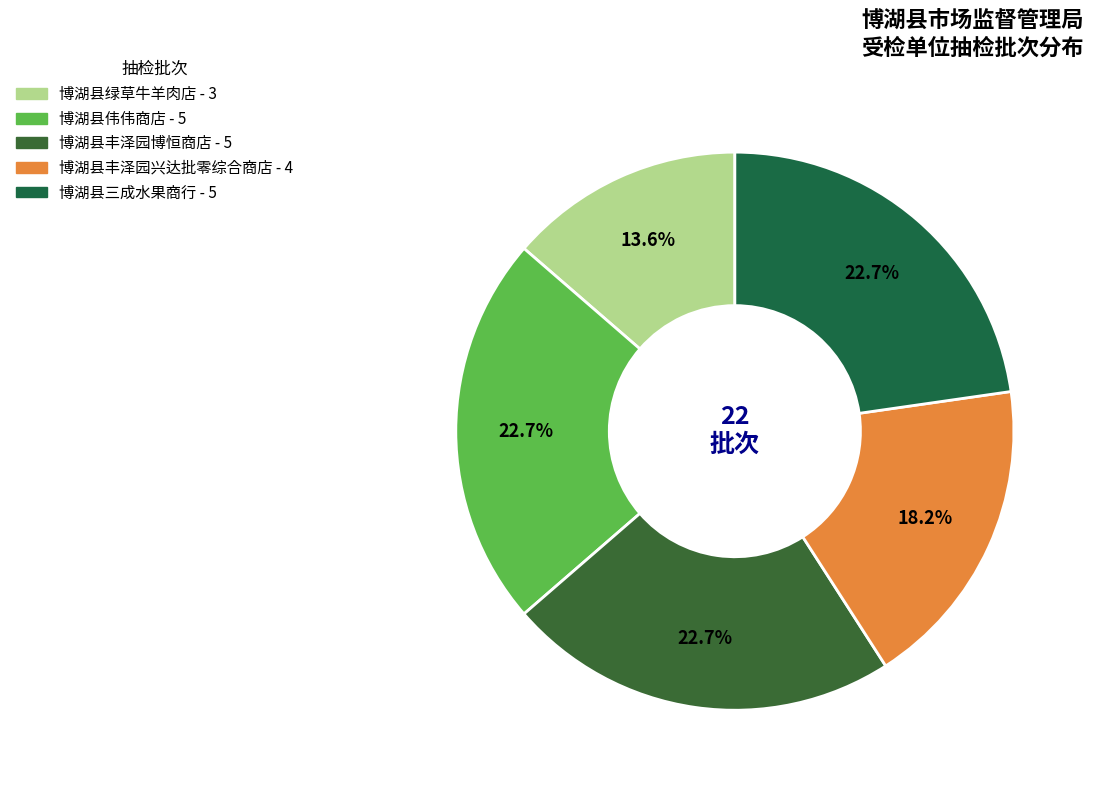

How many segments does this pie chart have?

5